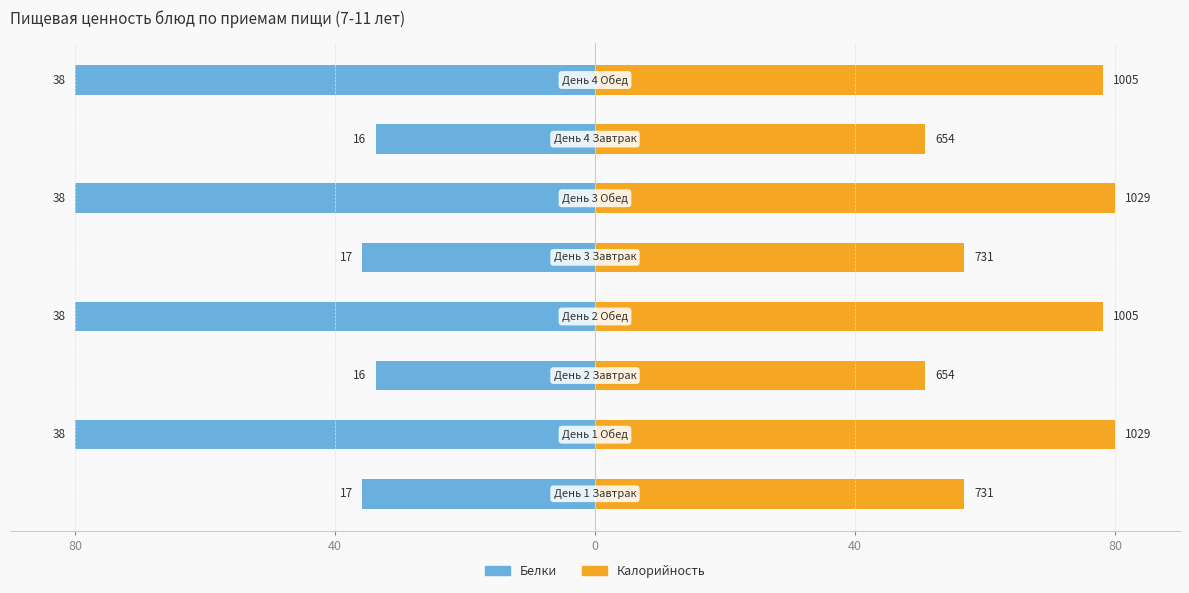

Rank the series by their average value, from lowest to highest.

Белки, Калорийность